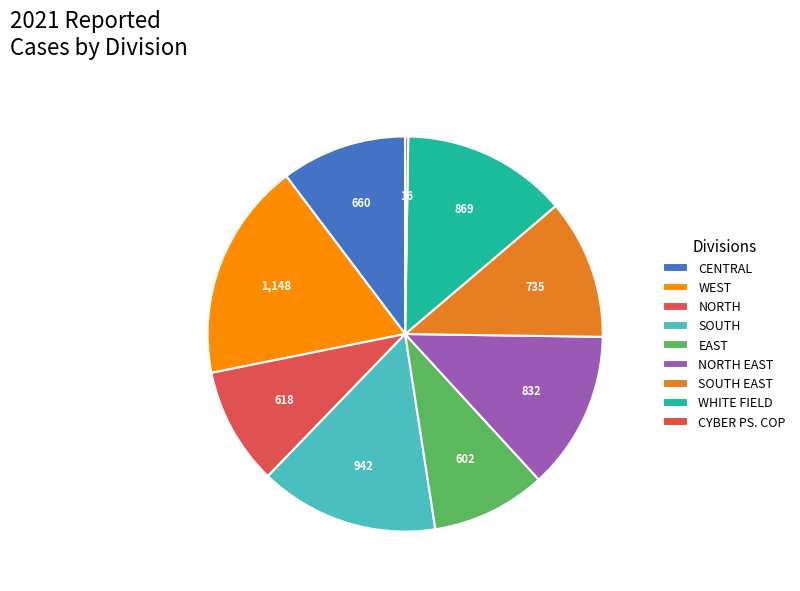

Is there any slice that represents more than half of the pie?

No